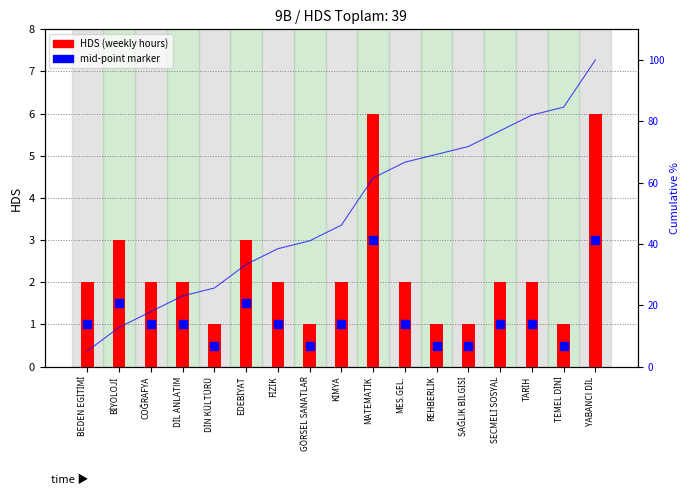

Which series reaches the minimum Y coordinate?

mid-point marker